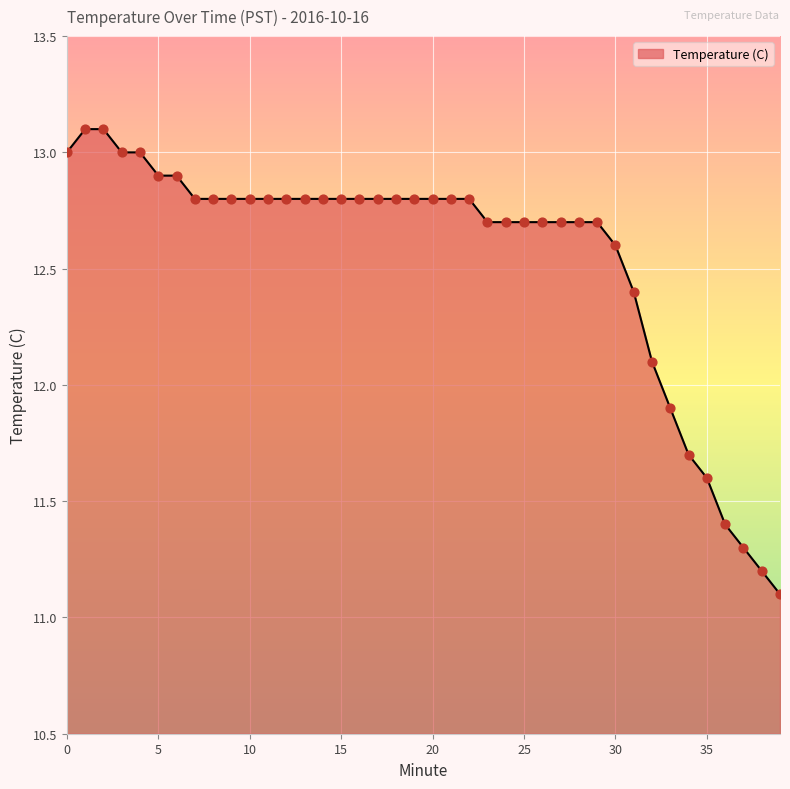

What is the smallest value displayed?

11.1